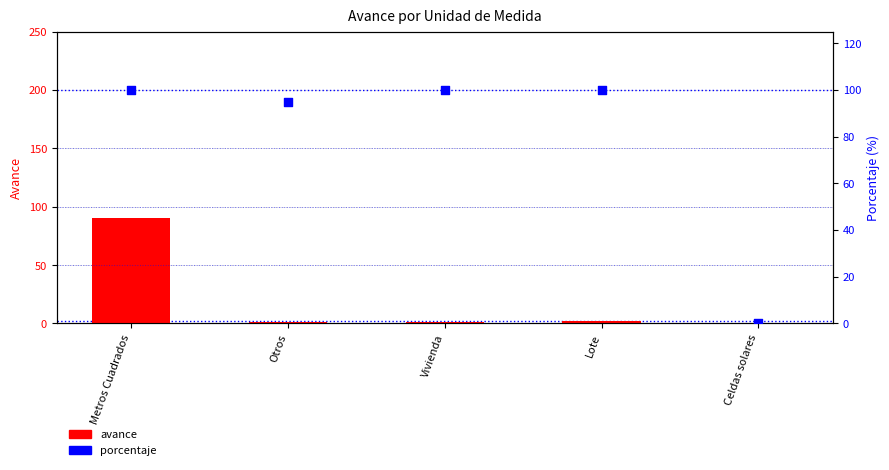

Which series has the largest total across all categories?

porcentaje